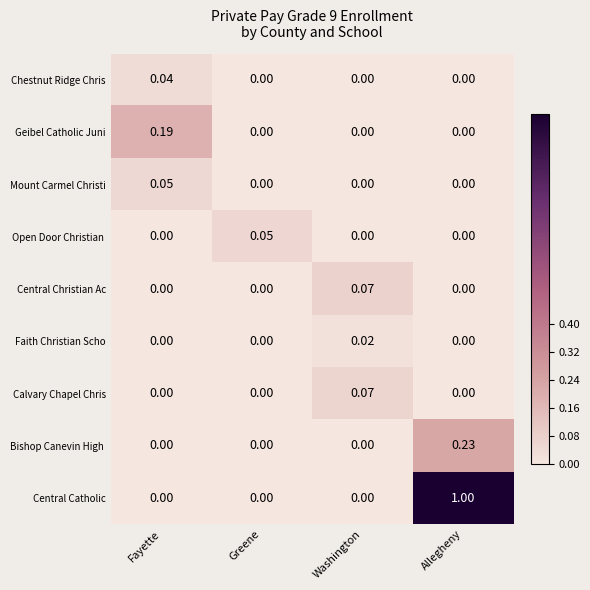

Which category has the highest value in the Central Catholic series?

Allegheny